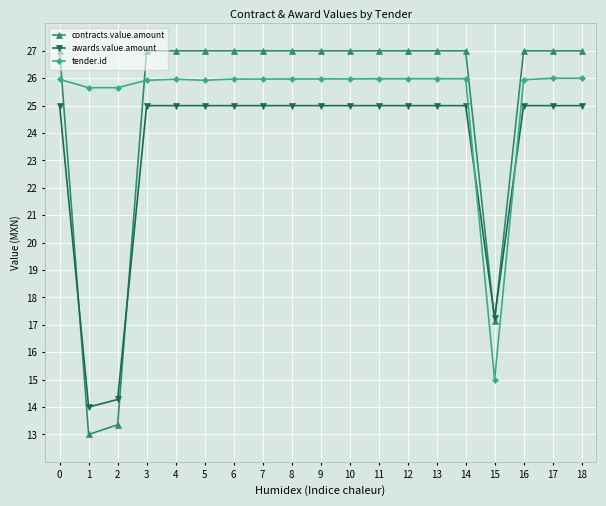

What is the difference between the highest and lowest values at 16?

2.0